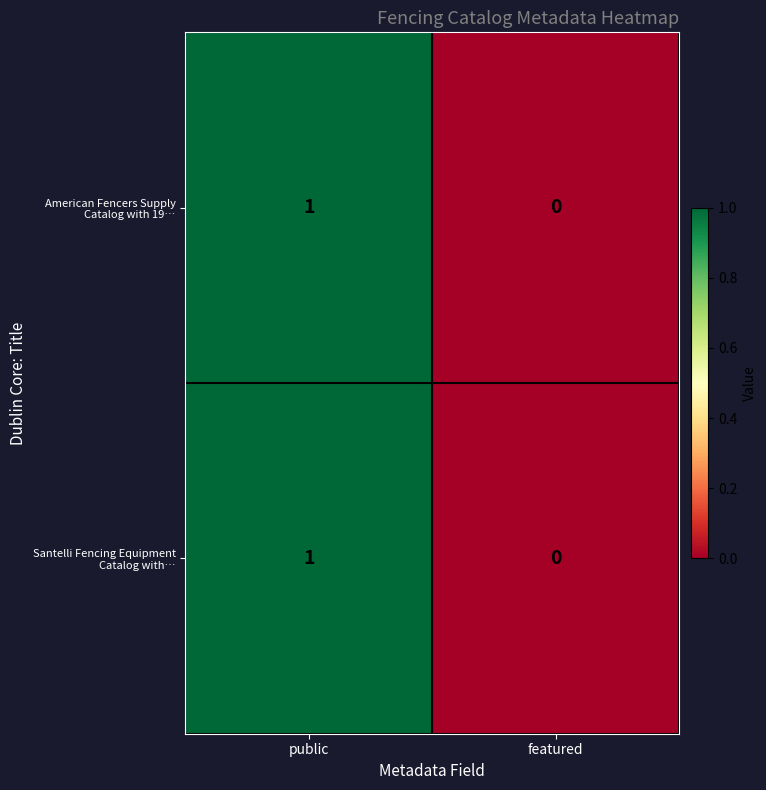

At which category is the sum across all series the highest?

public